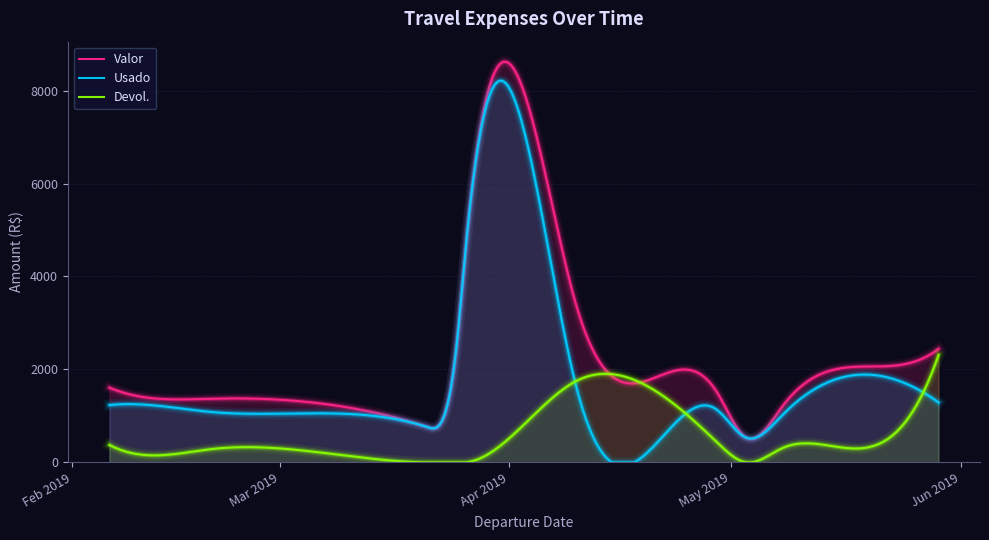

Rank the series at 4 from highest to lowest value.

Valor, Usado, Devol.